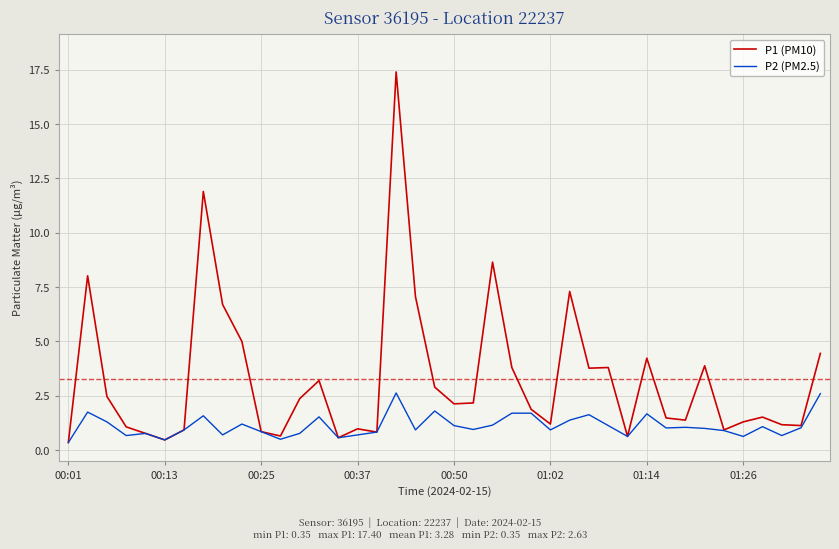

Which series has the largest total across all categories?

P1 (PM10)